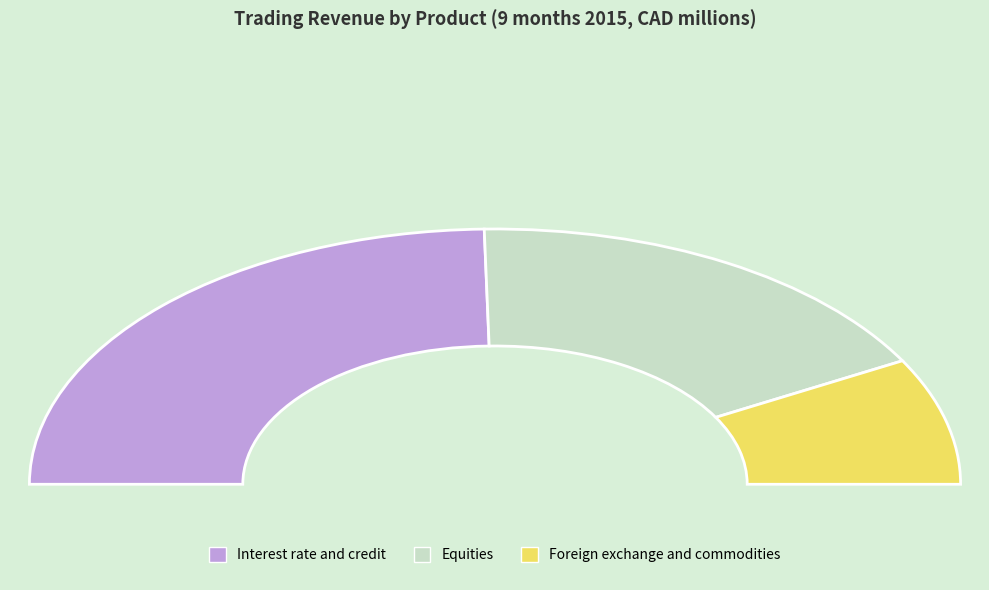

What is the change in value from Equities to Foreign exchange and commodities?

-467